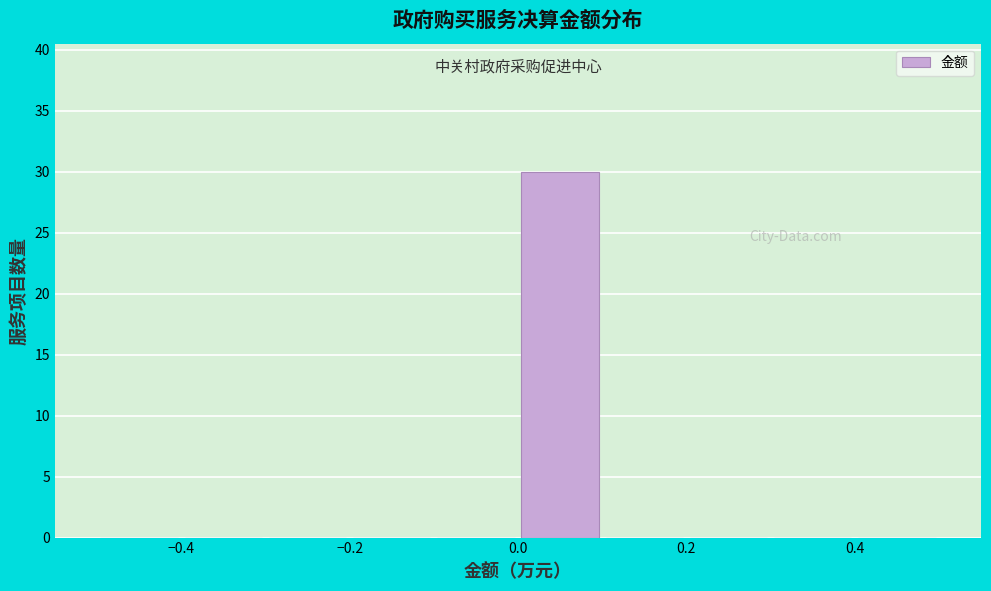

Reading left to right, list every bar in this chart as the range it spans on the x-axis followed by its height. The values are not printed on the chart, so give them approximately, as read against the axis.

-0.5 to -0.4: 0
-0.4 to -0.3: 0
-0.3 to -0.2: 0
-0.2 to -0.1: 0
-0.1 to 0.0: 0
0.0 to 0.1: 30
0.1 to 0.2: 0
0.2 to 0.3: 0
0.3 to 0.4: 0
0.4 to 0.5: 0